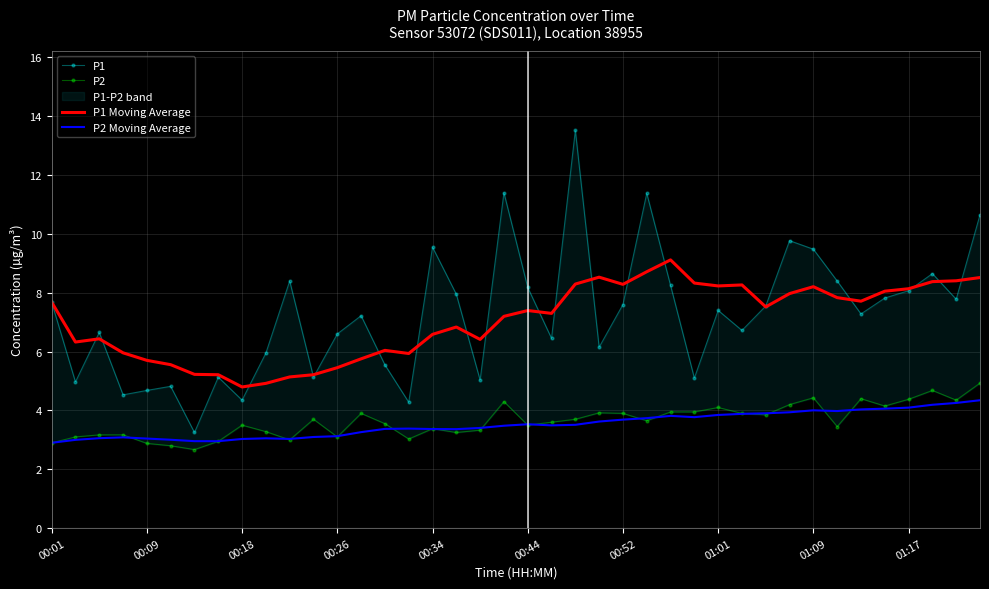

True or false: P2 Moving Average and P1 Moving Average intersect in this chart.

False